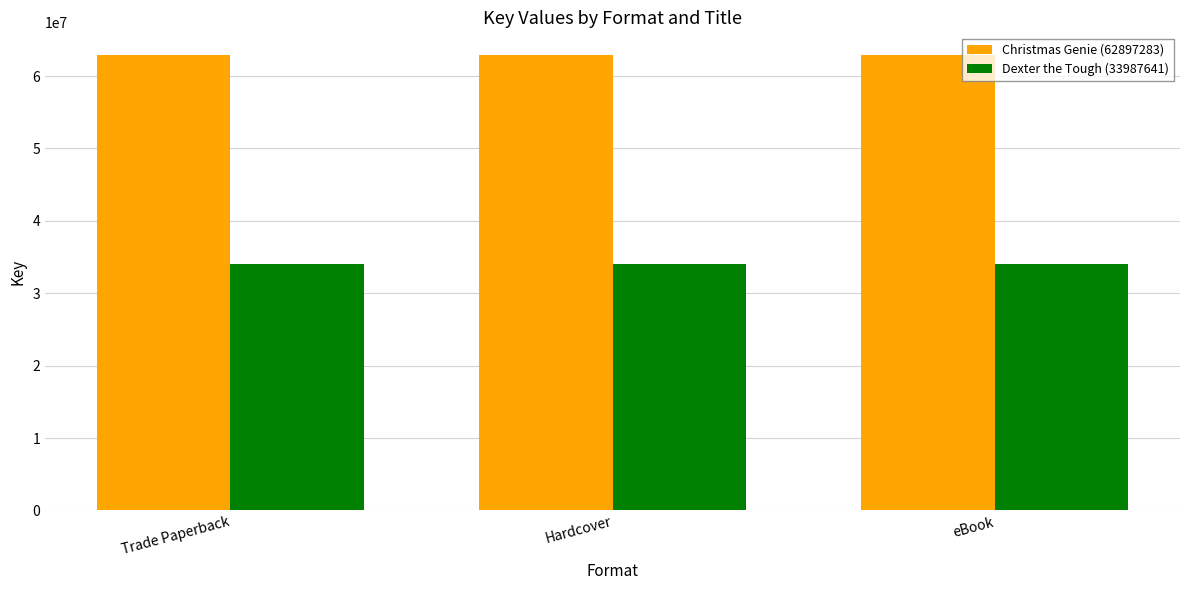

True or false: Christmas Genie (62897283) has a value of 62897283 at eBook.

True